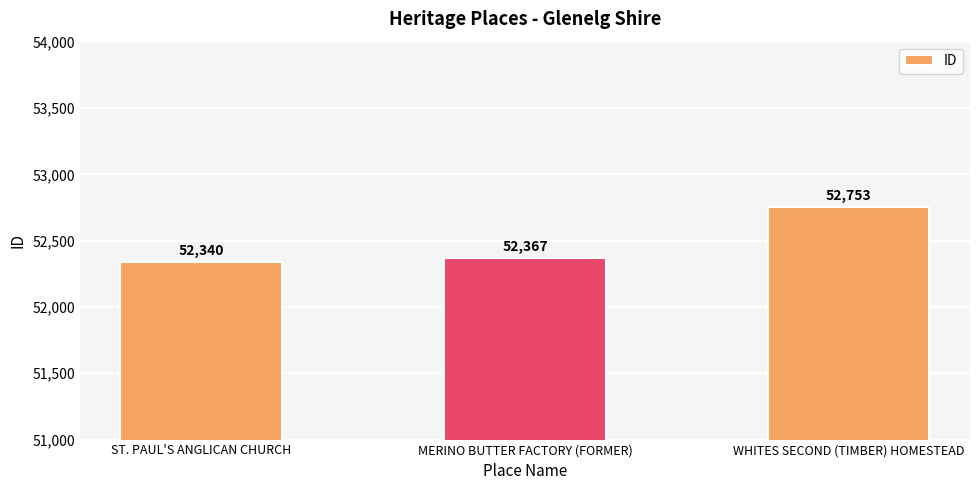

What is the label of the 2nd bar from the left?

MERINO BUTTER FACTORY (FORMER)